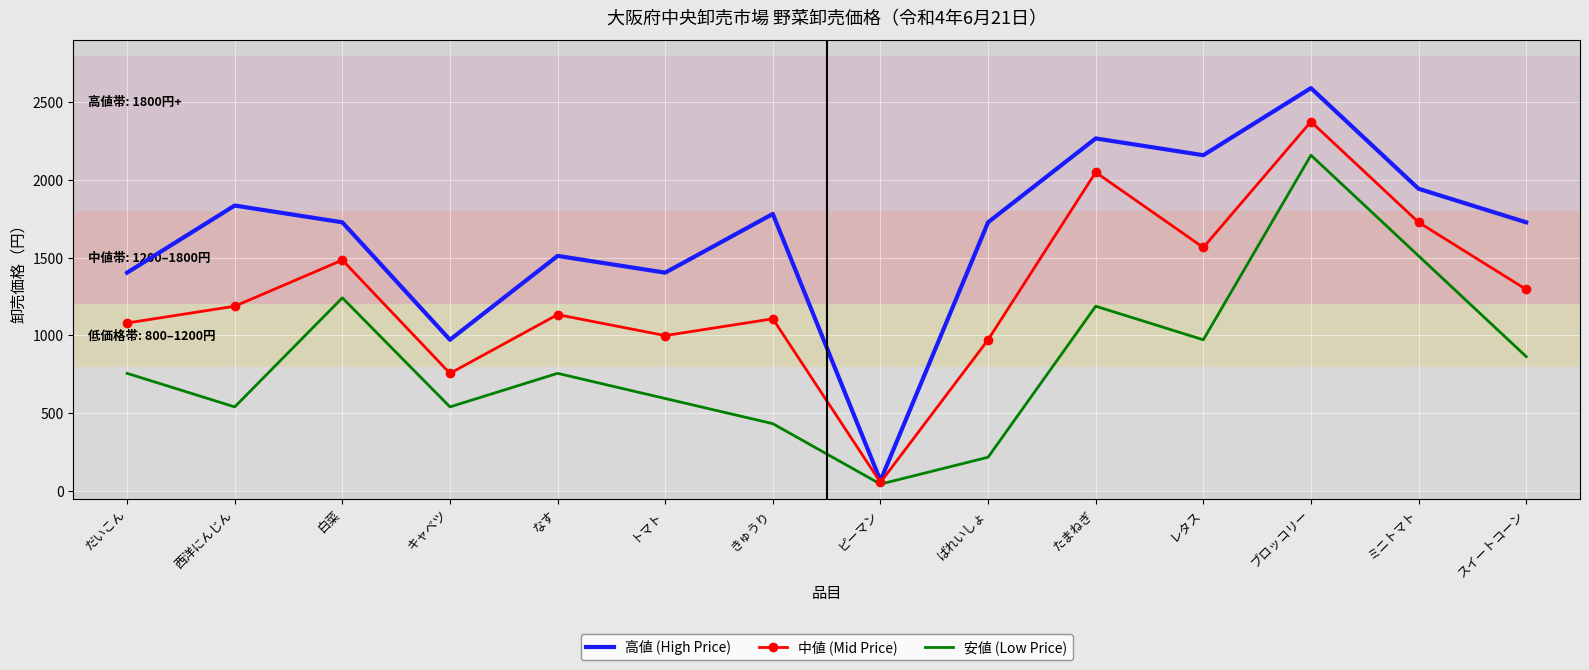

At 白菜, list the series in order from largest to smallest.

高値 (High Price), 中値 (Mid Price), 安値 (Low Price)